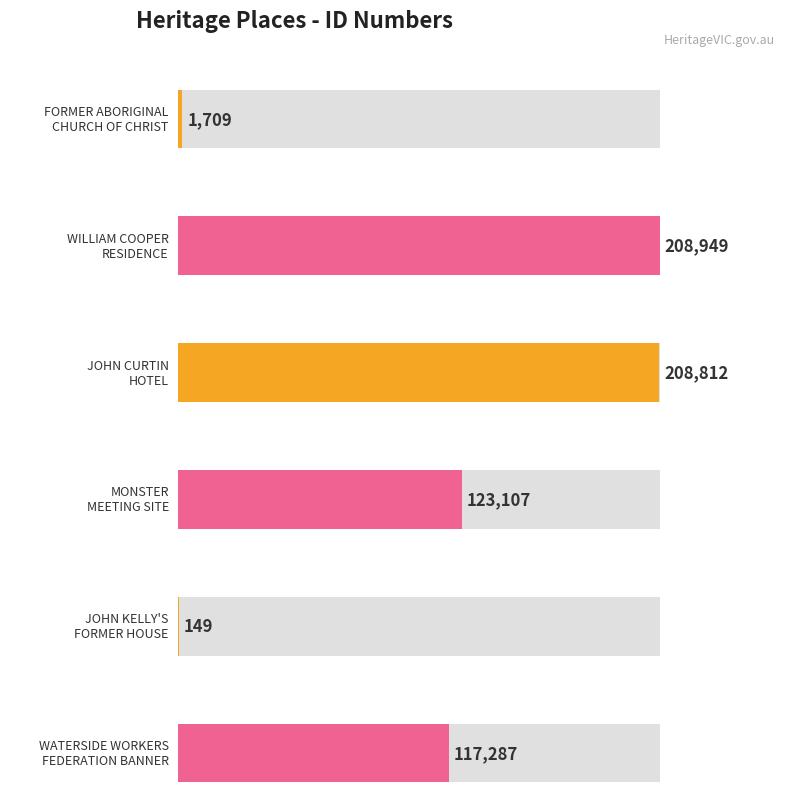

What is the minimum value shown in the chart?

149